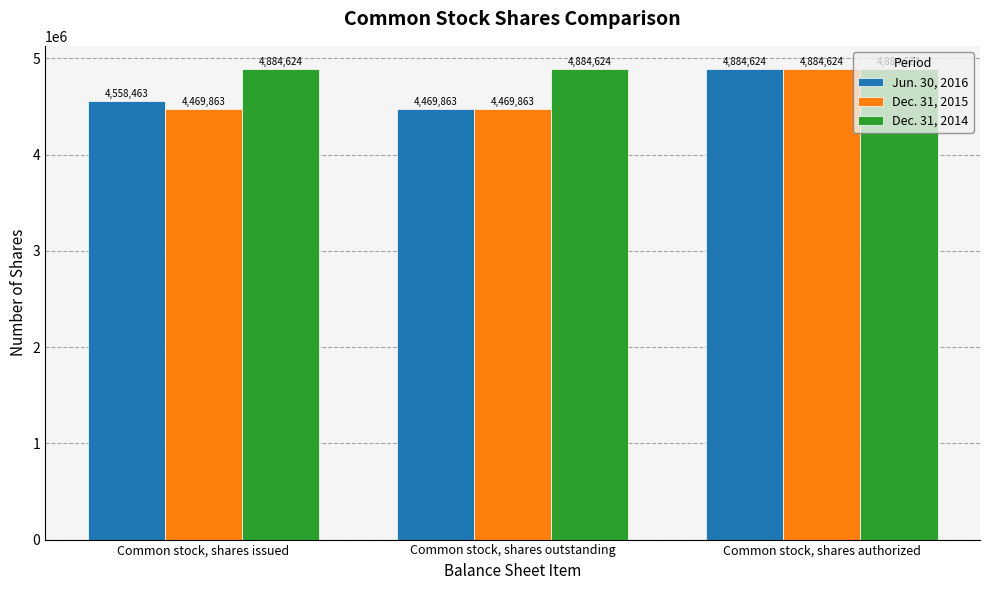

What is the spread (max minus min) of values at Common stock, shares issued?

414761